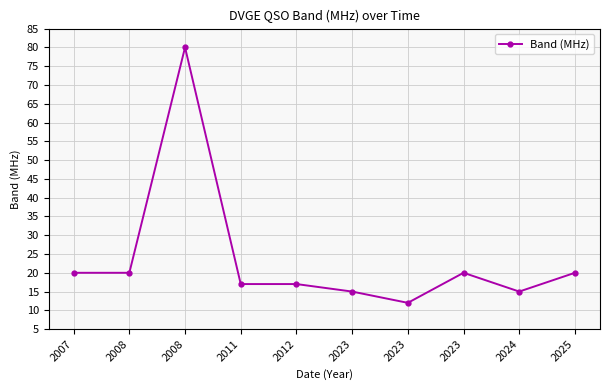

How many lines are shown in the chart?

1